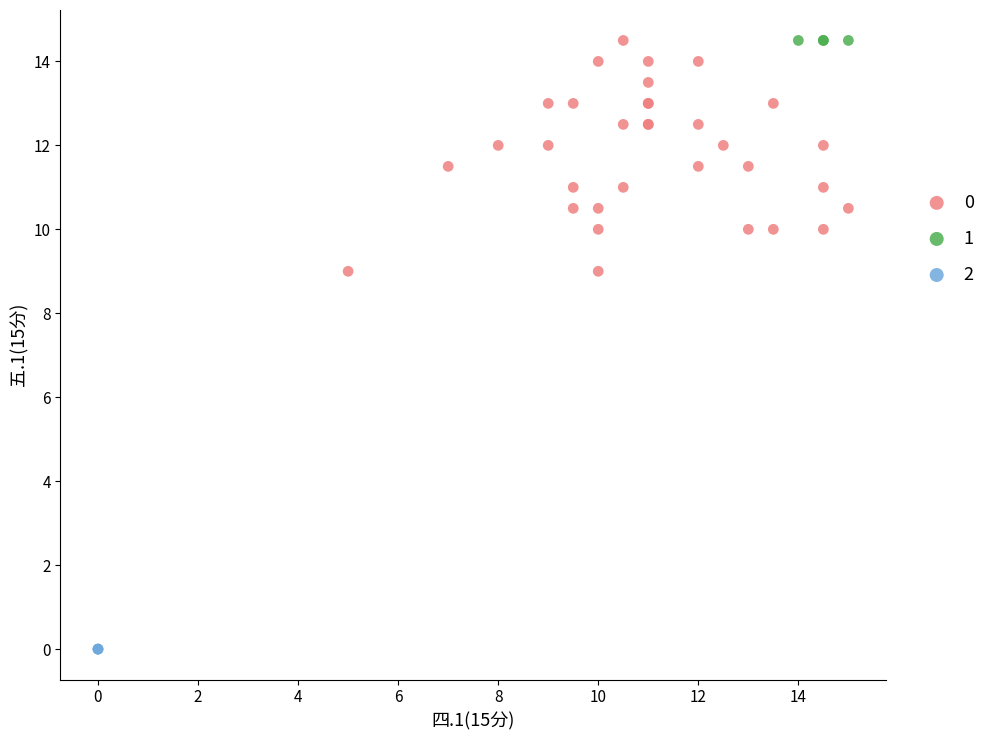

What are all the series names shown in the legend?

0, 1, 2